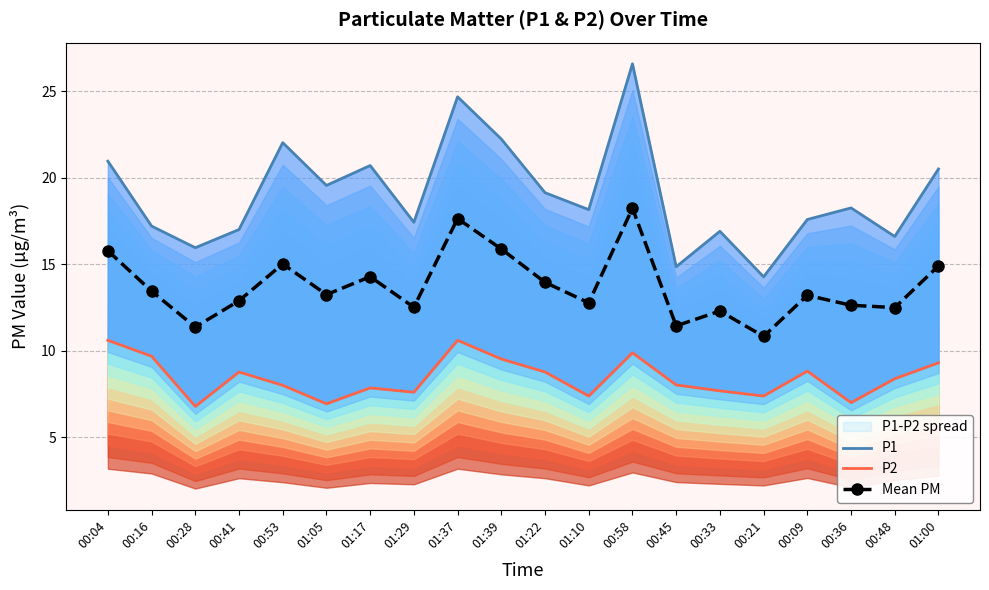

What position from the right is 01:00?

1